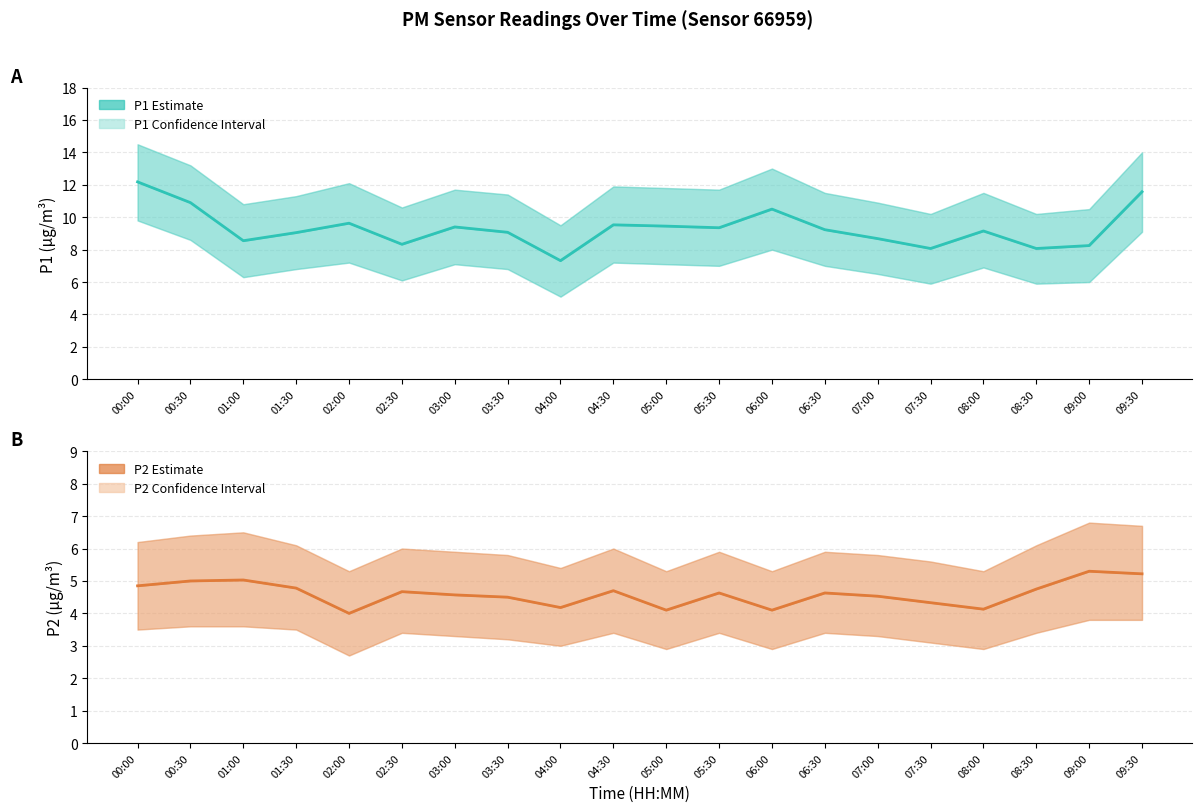

The P2 (PM2.5) series shows 4.6 at 03:00. True or false?

True